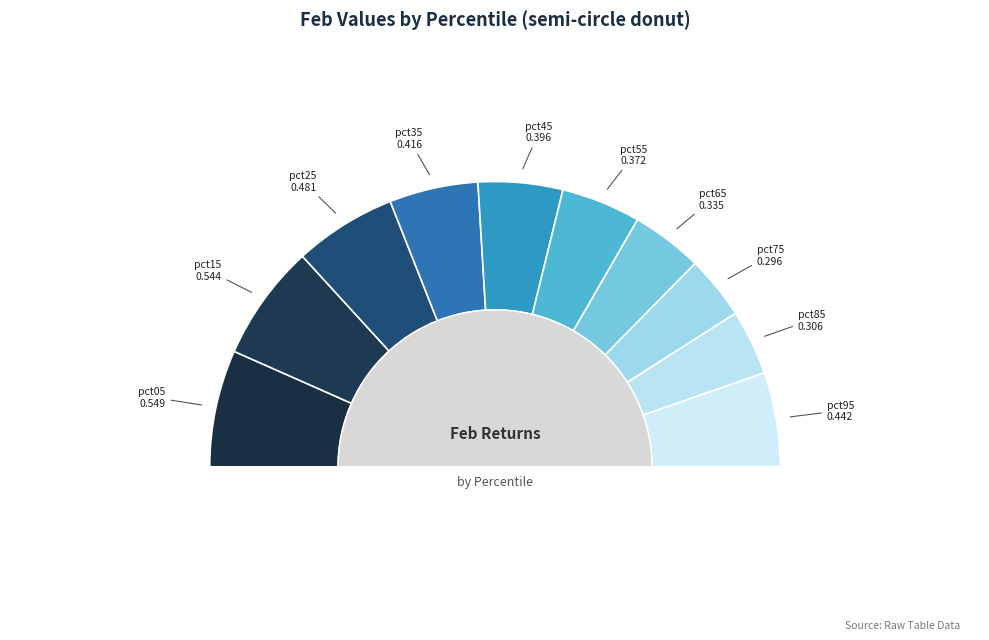

What is the largest slice in the pie chart?

pct05